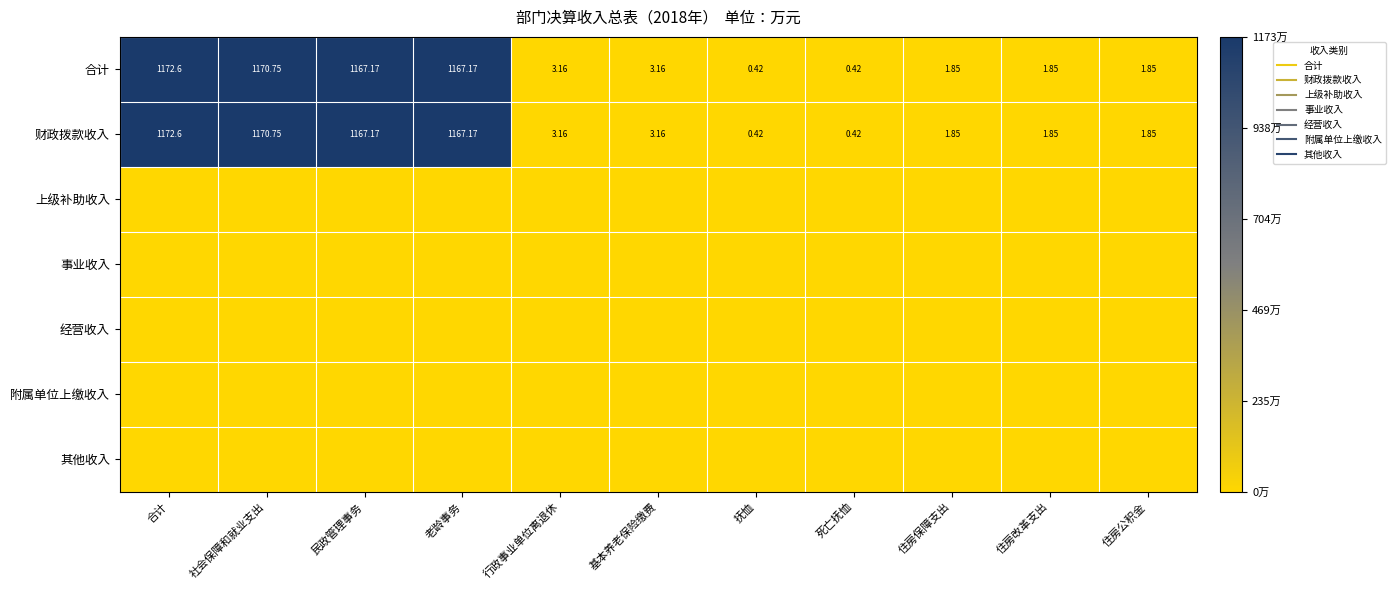

Is the value of 事业收入 at 住房保障支出 greater than the value of 财政拨款收入 at 行政事业单位离退休?

No